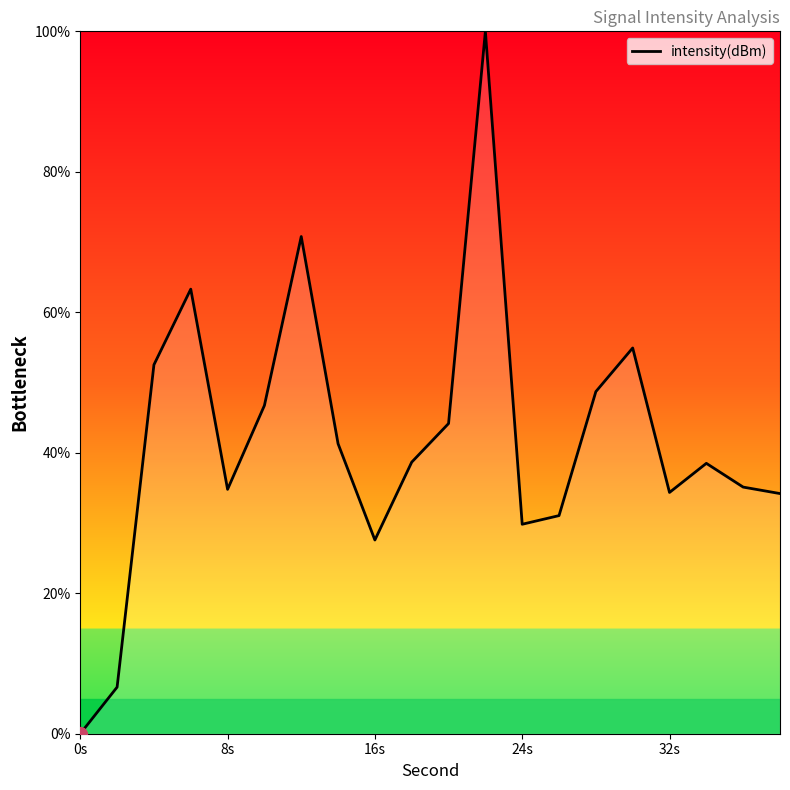

What is the greatest value displayed?

100.0